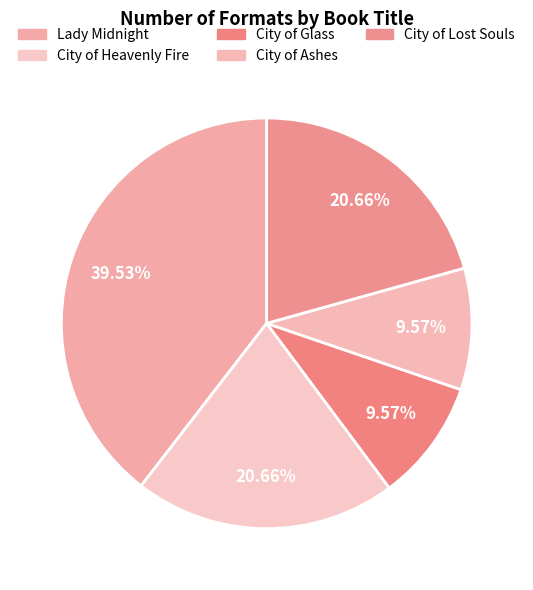

Is there a majority slice in this chart?

No